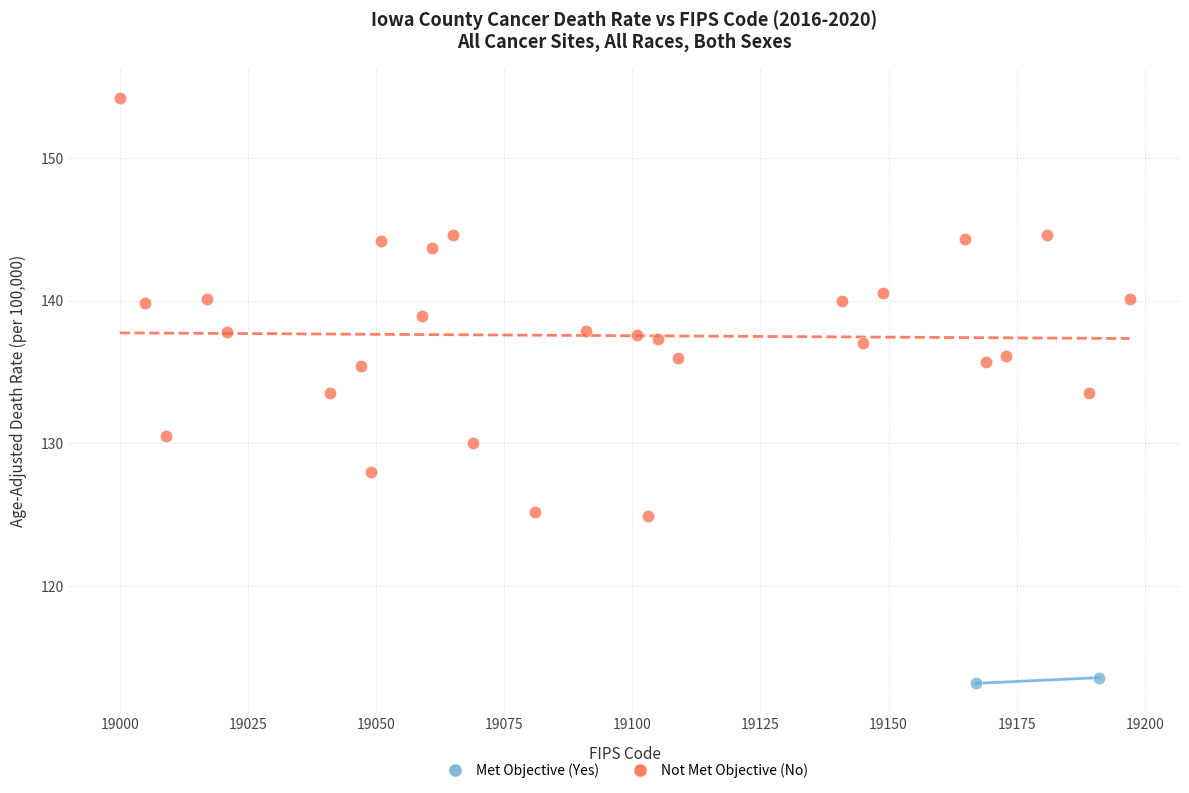

What are all the series names shown in the legend?

Met Objective (Yes), Not Met Objective (No)